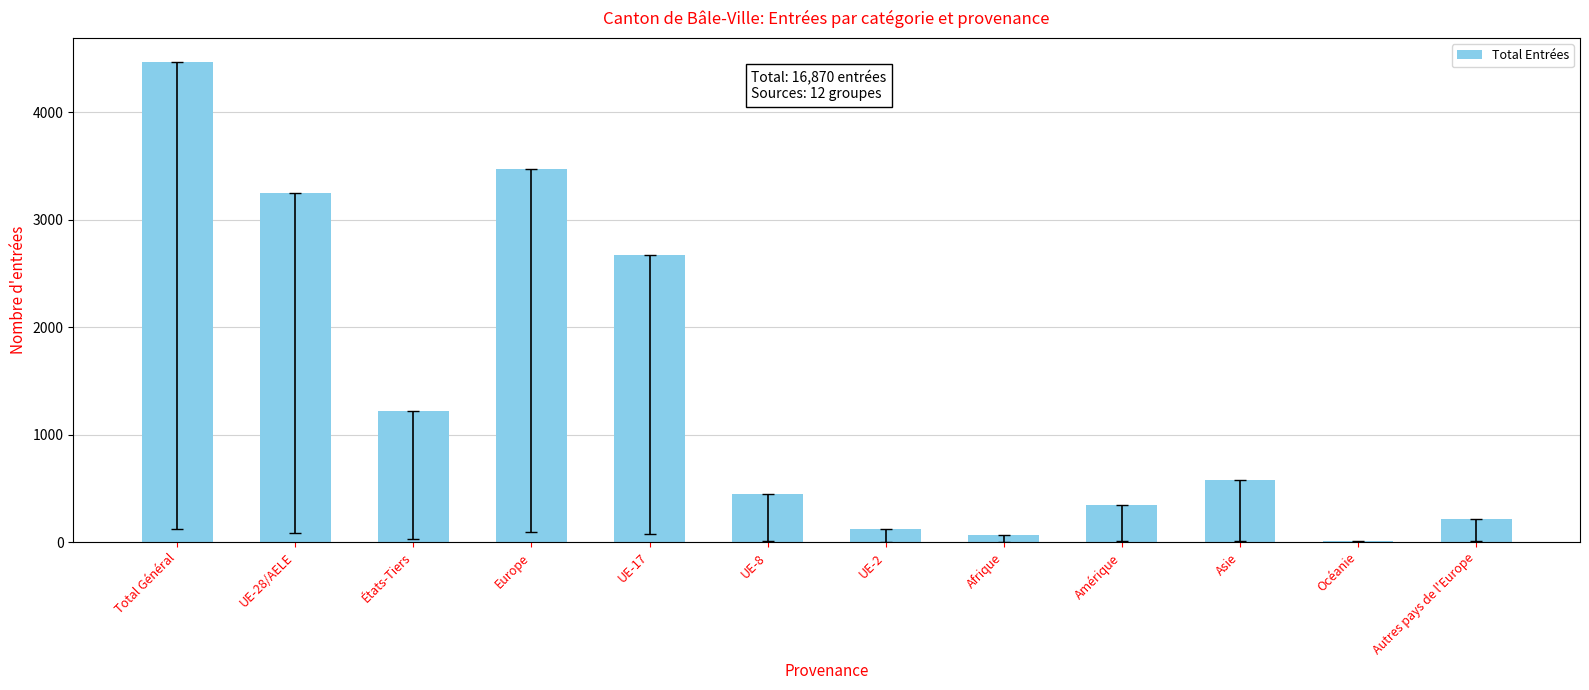

At which label is the value closest to 2242?

UE-17